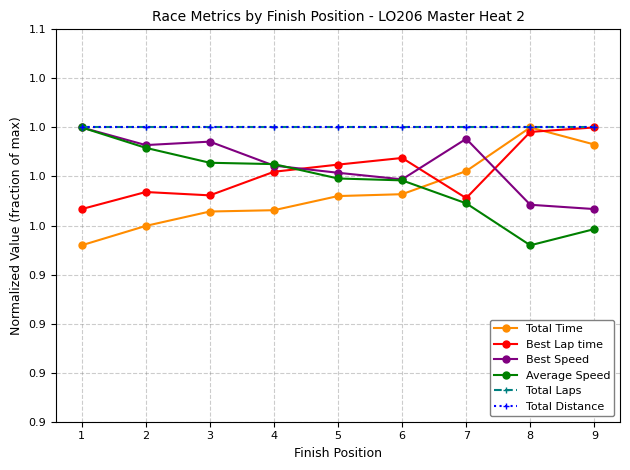

Does the chart have visible grid lines?

Yes